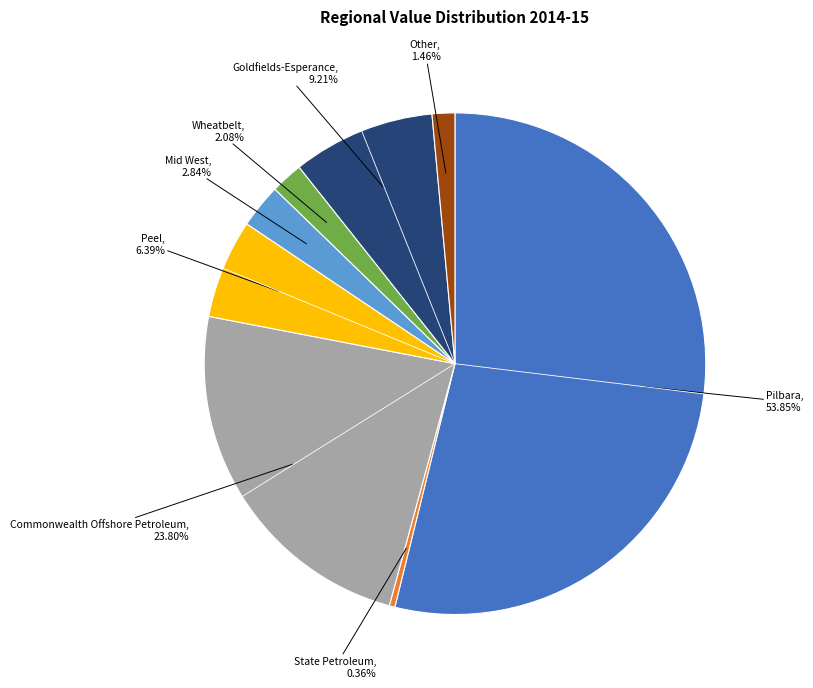

Is there a majority slice in this chart?

Yes